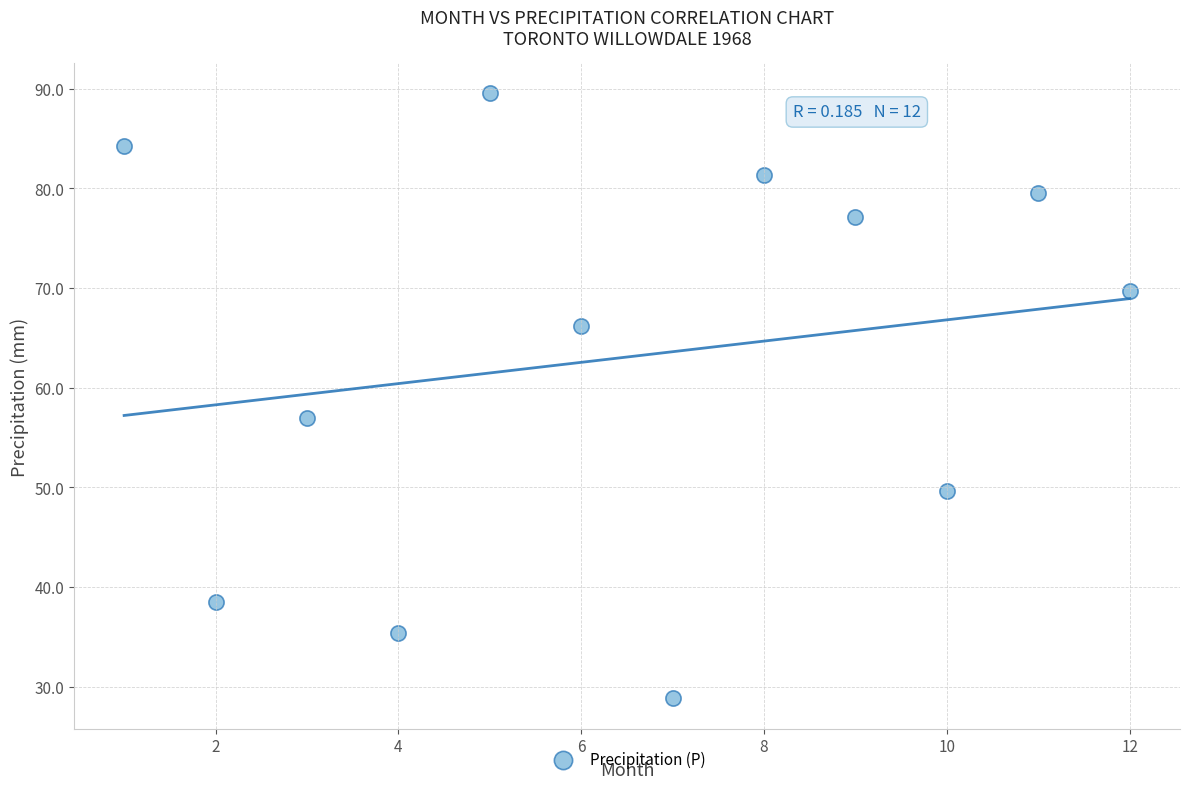

What is the average X value?

6.5